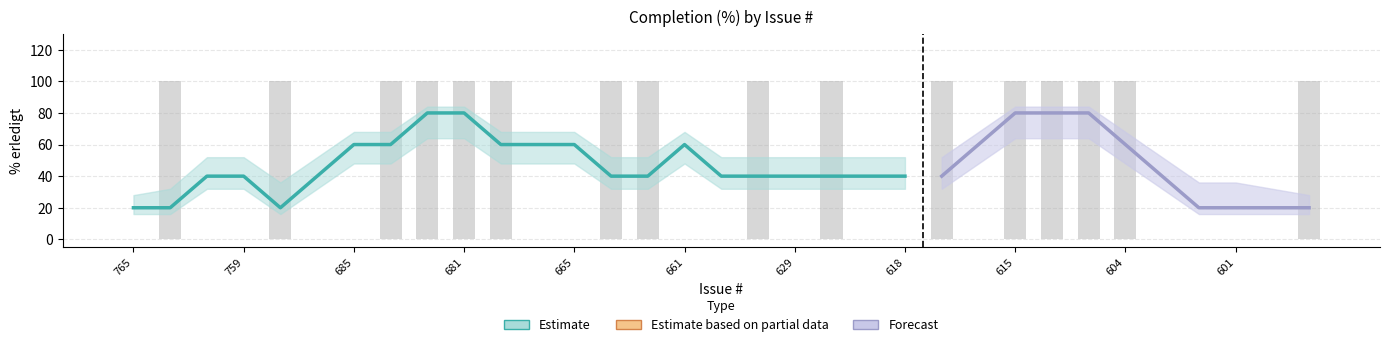

How many groups of bars are there?

33